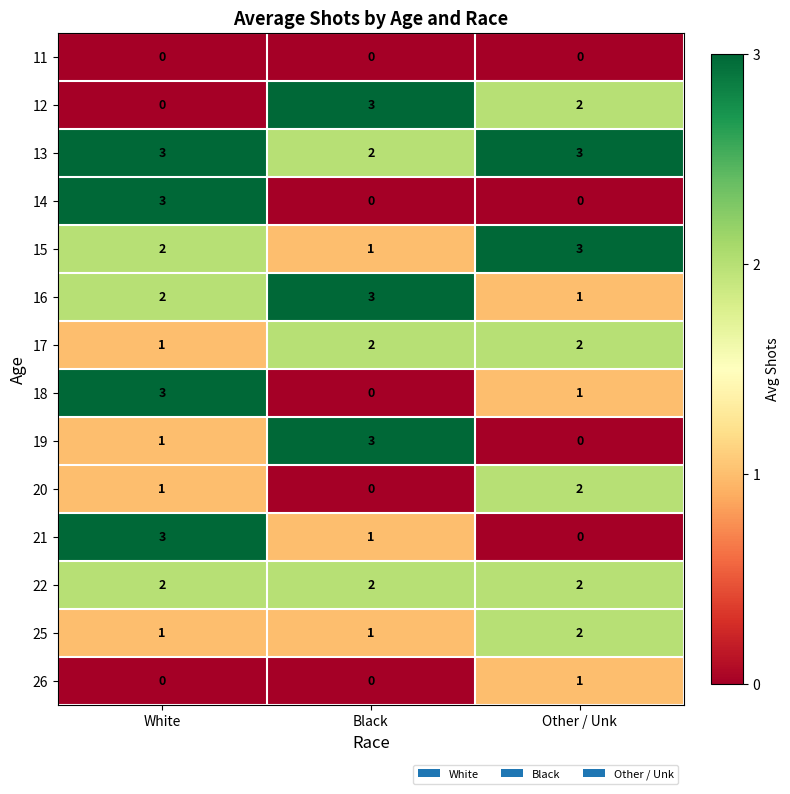

At which label does 18 first exceed 1?

White